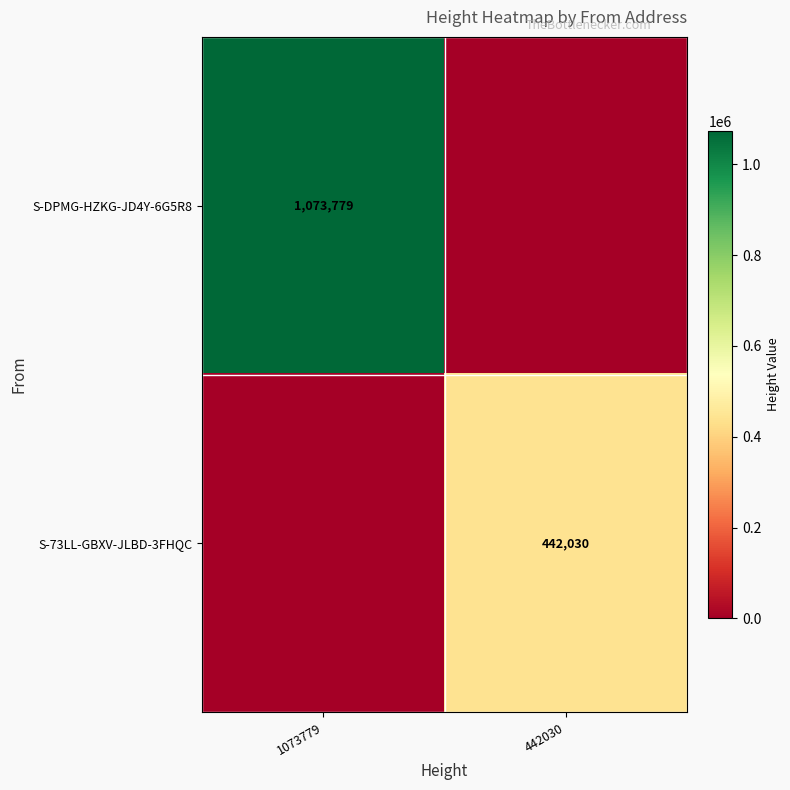

Is it true that S-DPMG-HZKG-JD4Y-6G5R8 equals 1073779 at 1073779?

True